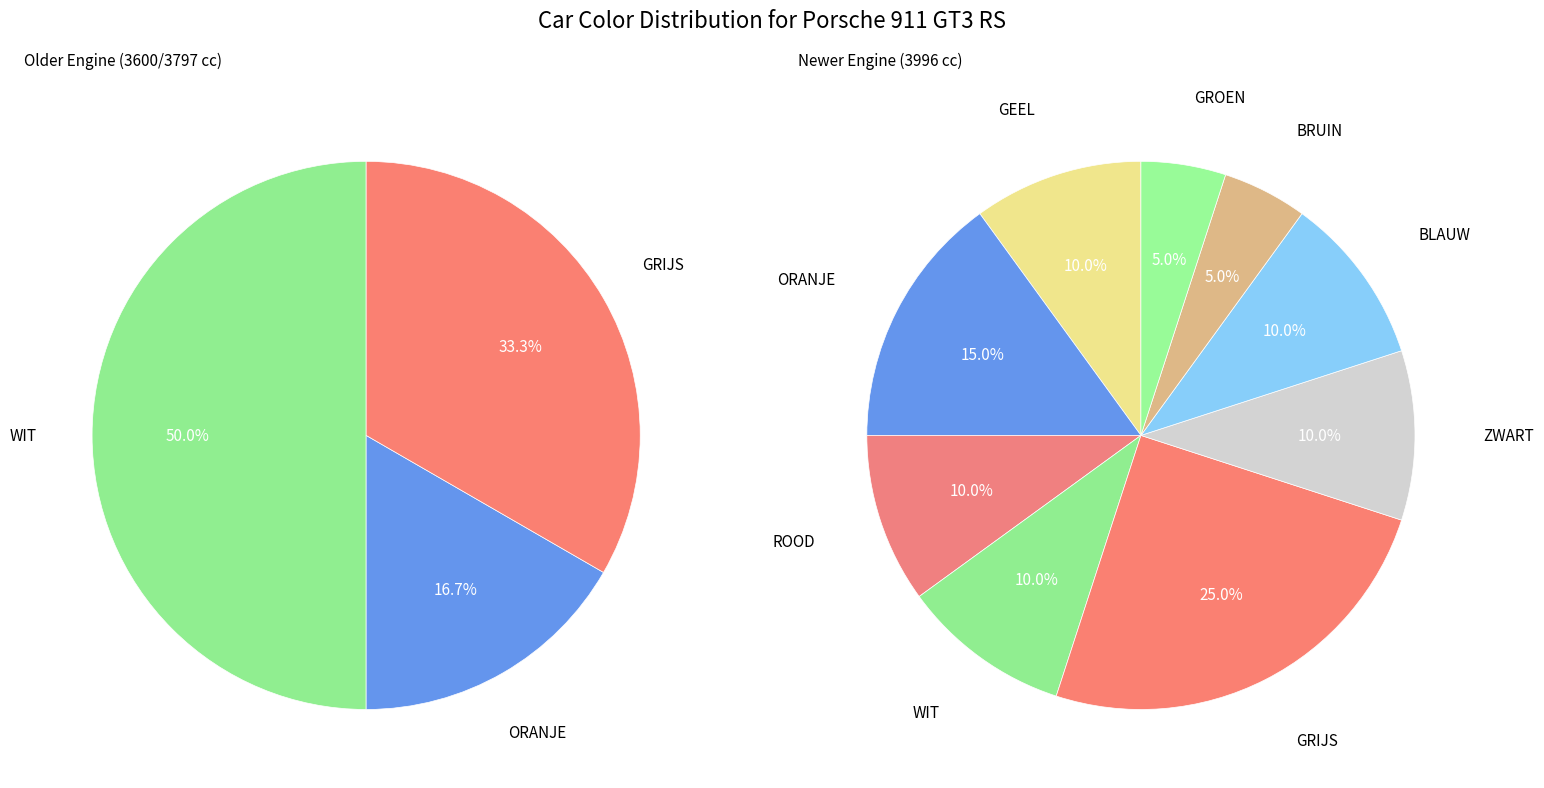

True or false: ORANJE accounts for 15% of the total.

True